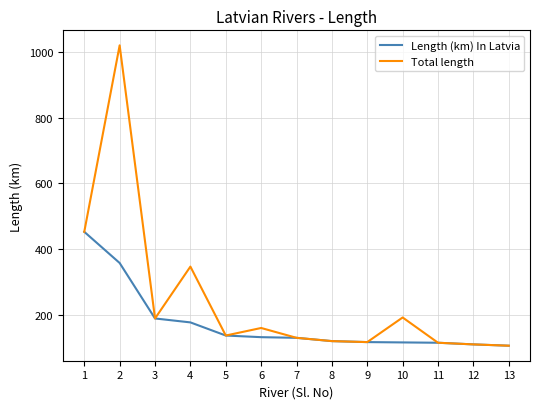

What is the total value across all series at 2?

1377